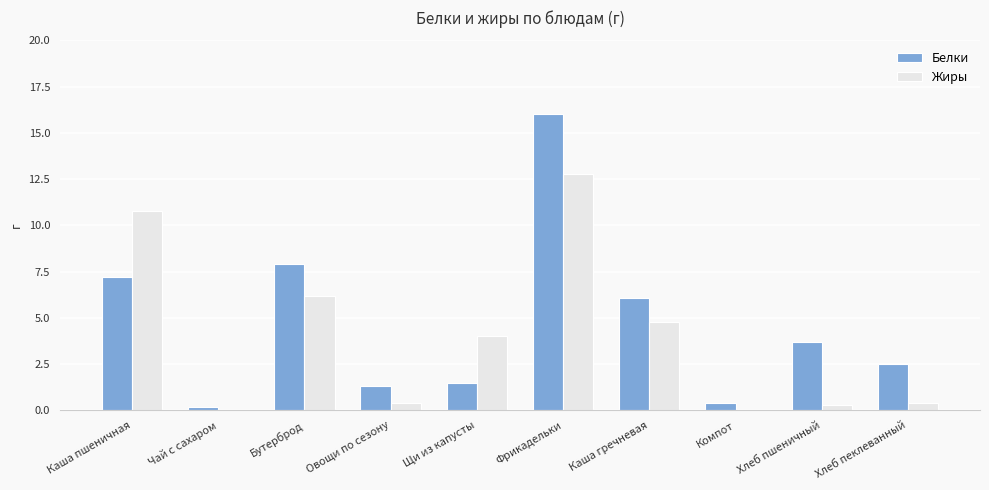

Is it true that Белки equals 2.5 at Хлеб пеклеванный?

True